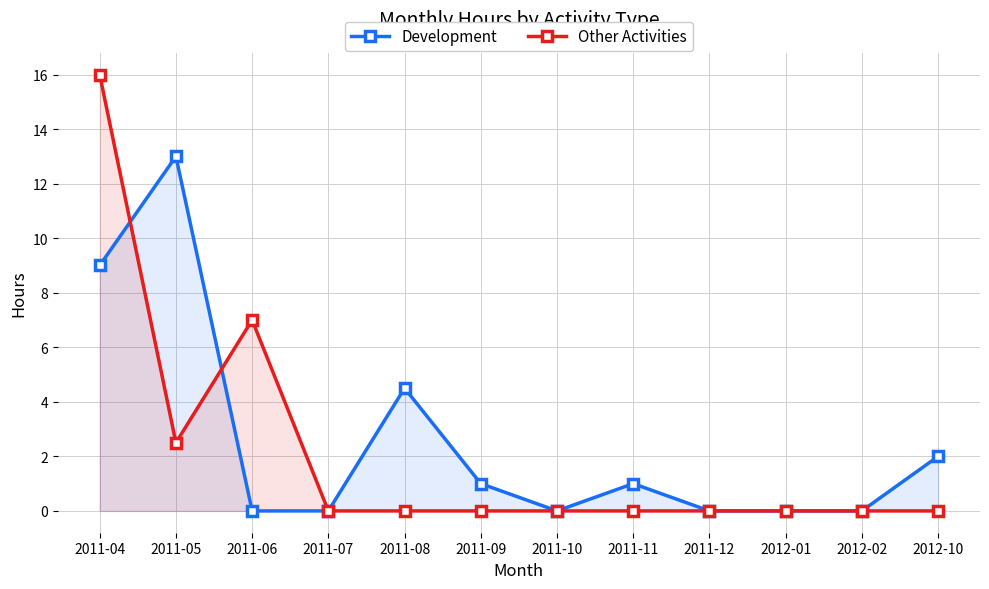

What are all the series names shown in the legend?

Development, Other Activities